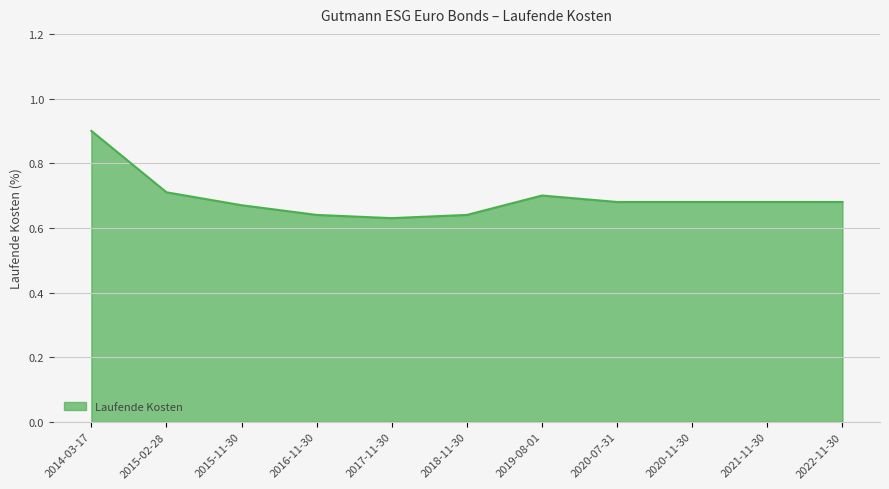

Is it true that the value at 2015-02-28 is 0.4?

False